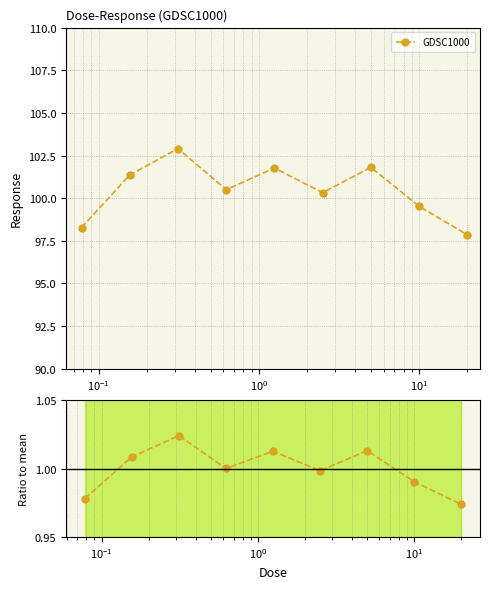

How many categories are shown in the chart?

9